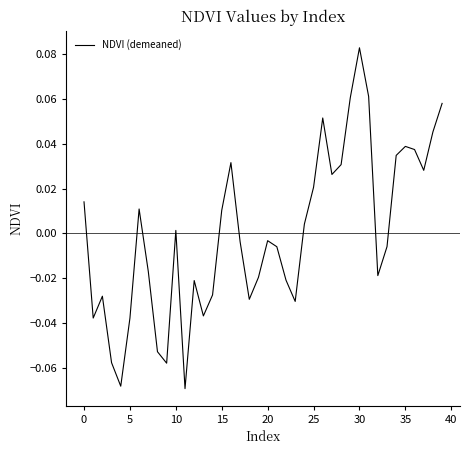

Which label corresponds to the largest value in the chart?

30